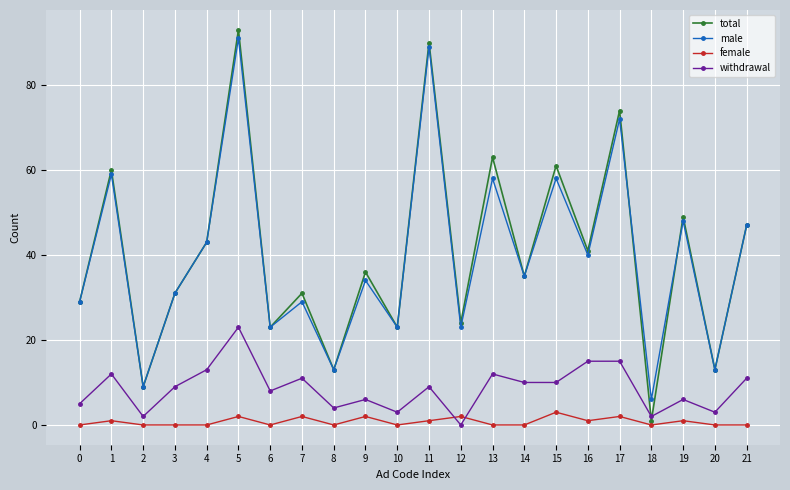

The value of total at 8 is 13. True or false?

True